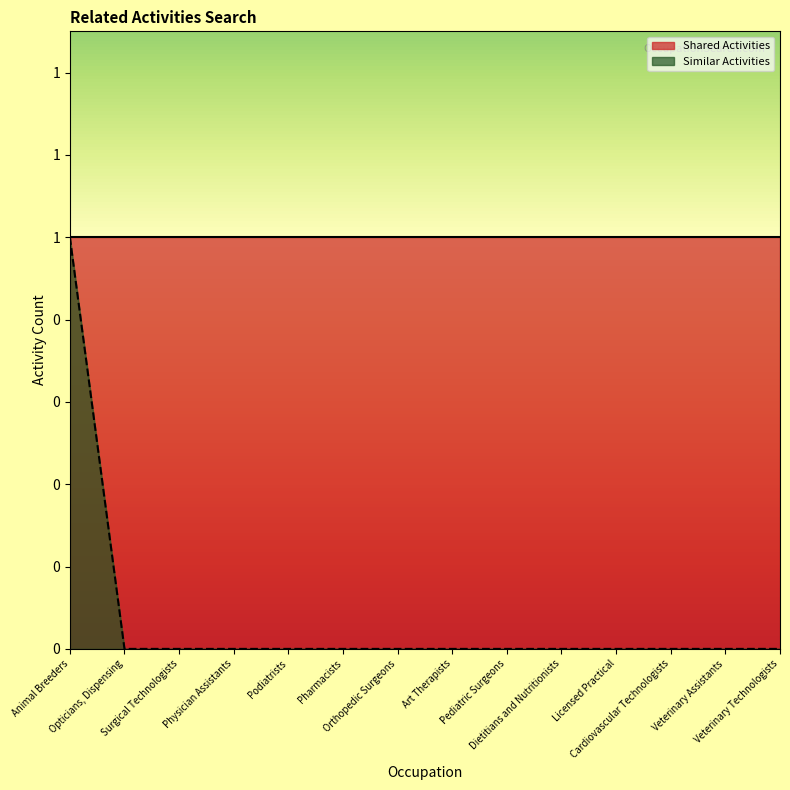

The value at Animal Breeders is 1. True or false?

True